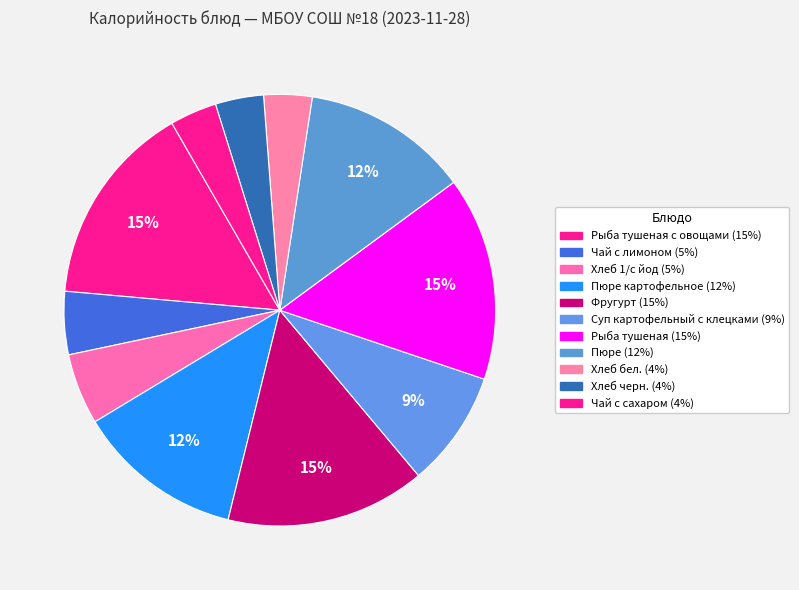

Which slice is the smallest?

Чай с сахаром